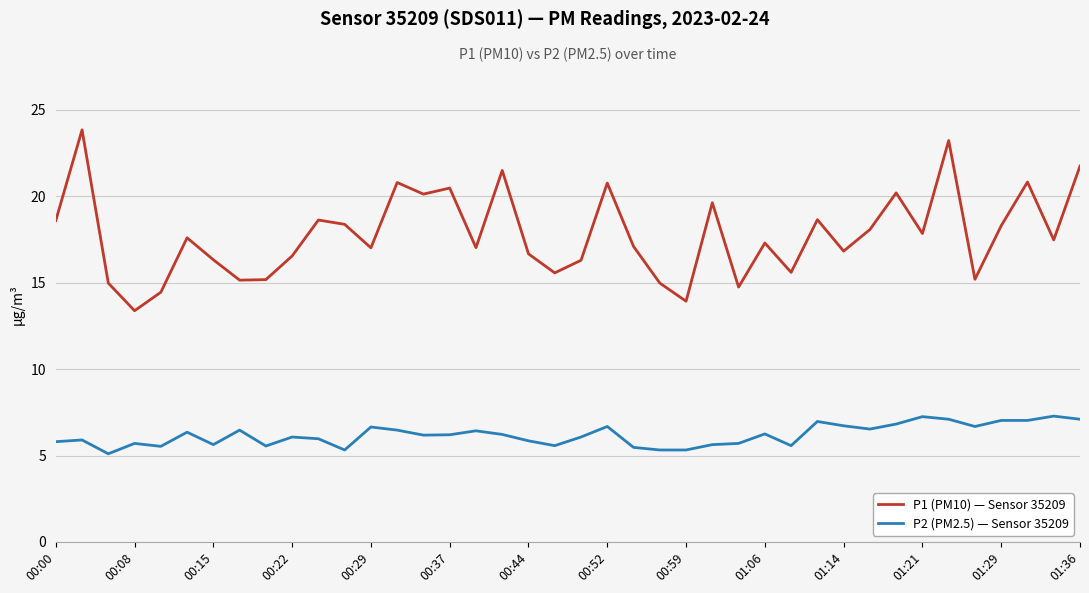

What is the minimum value shown in the chart?

5.1